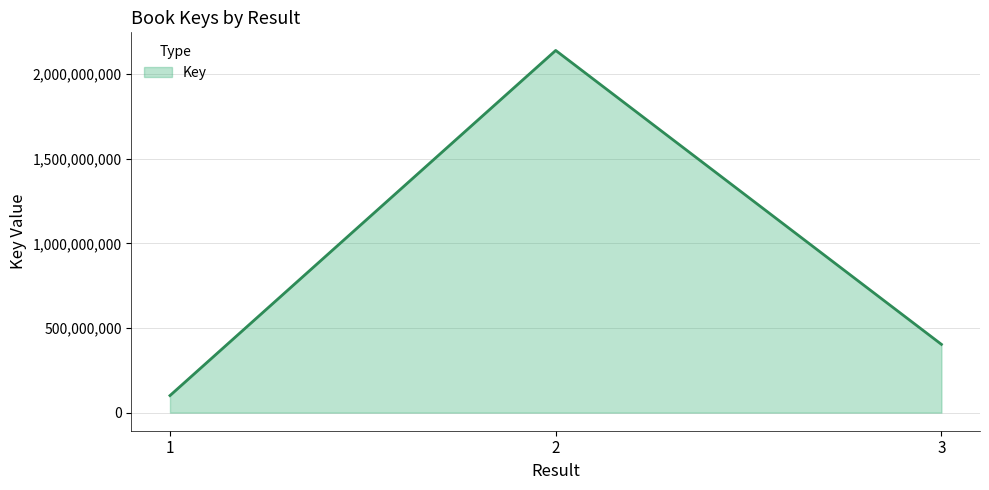

True or false: the data shows 403266778 at 3.

True